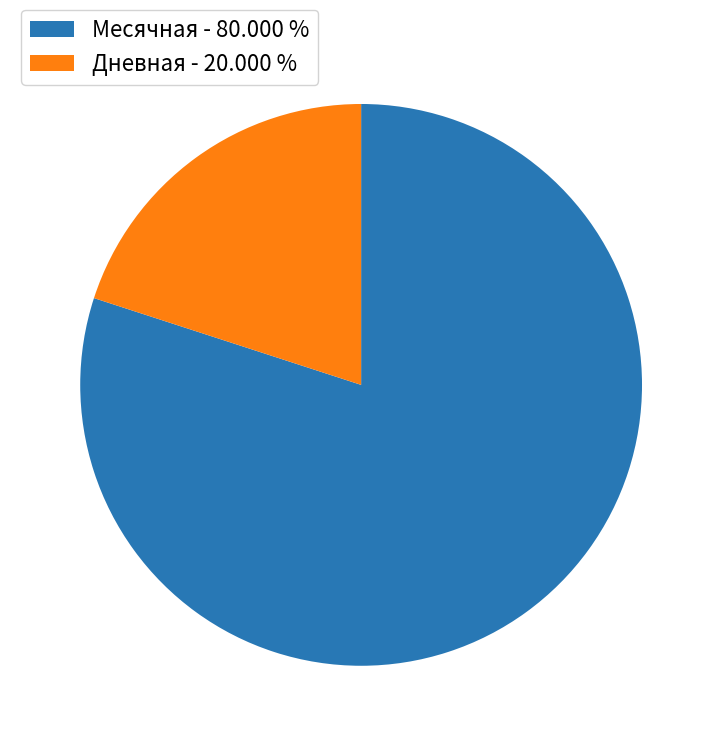

Does any single category account for the majority?

Yes